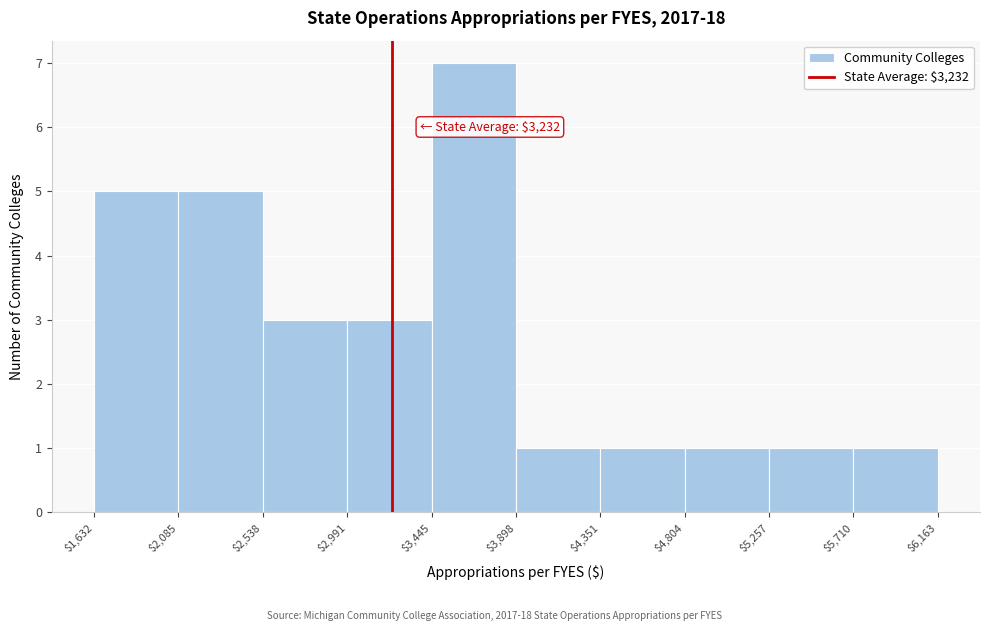

Which range on the x-axis has the tallest bar?

$3,445 to $3,898